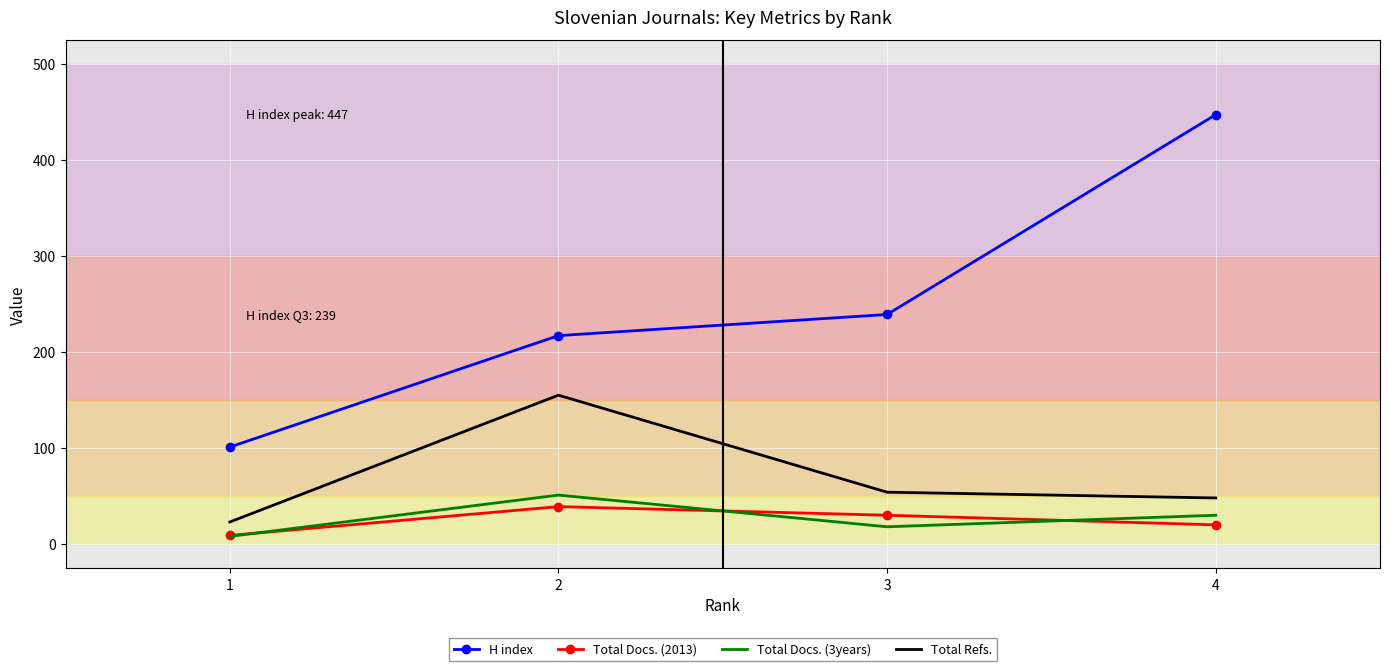

At which label does Total Docs. (3years) first exceed 30?

2